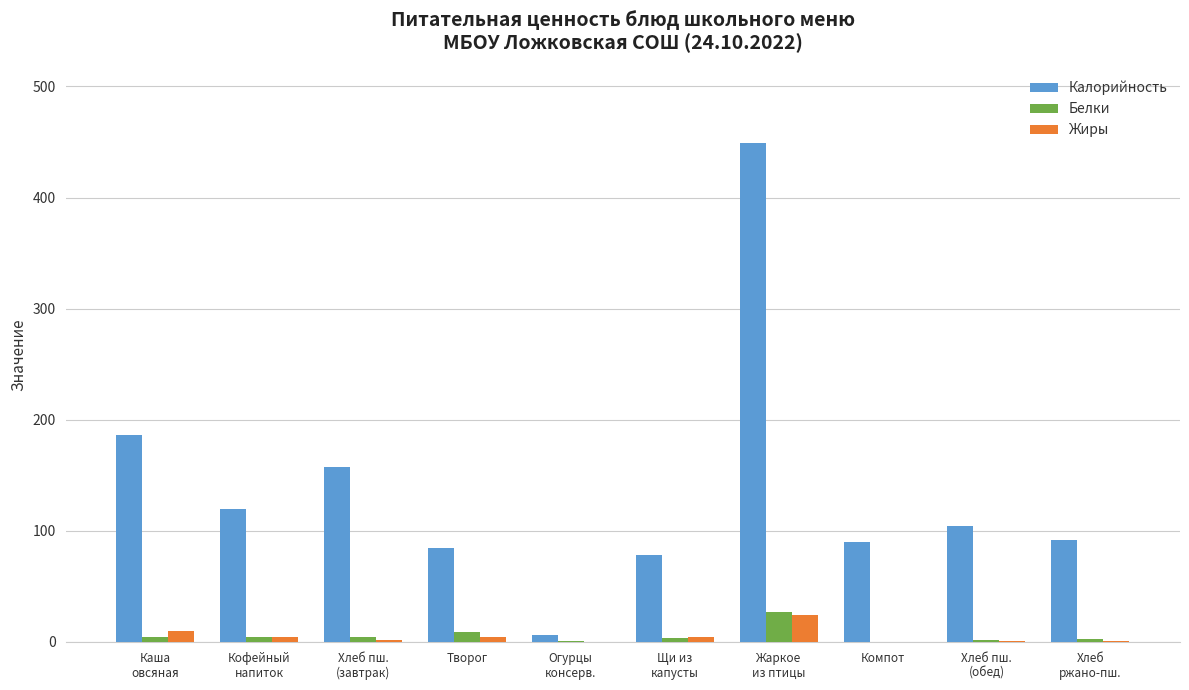

Are the bars horizontal?

No